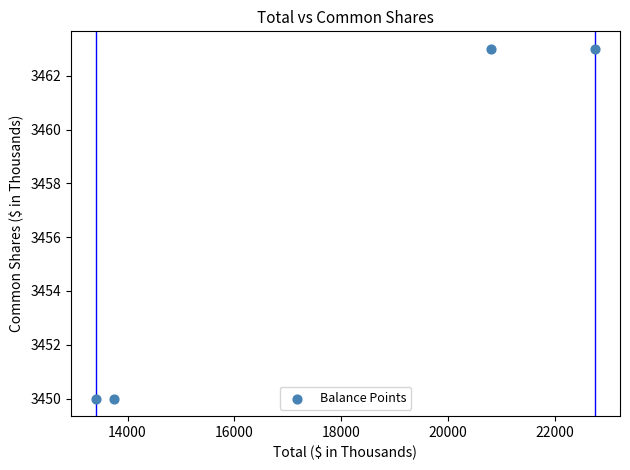

What is the range of X values (max minus min)?

9346